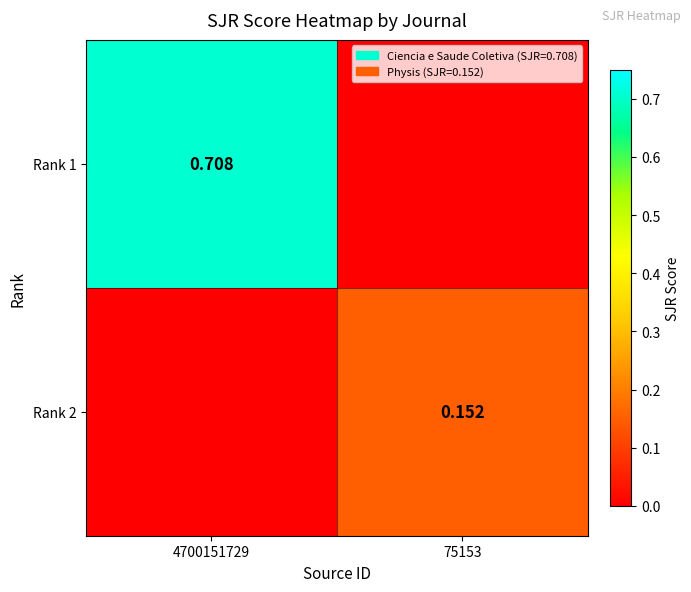

Which category has the lowest value across all series?

75153